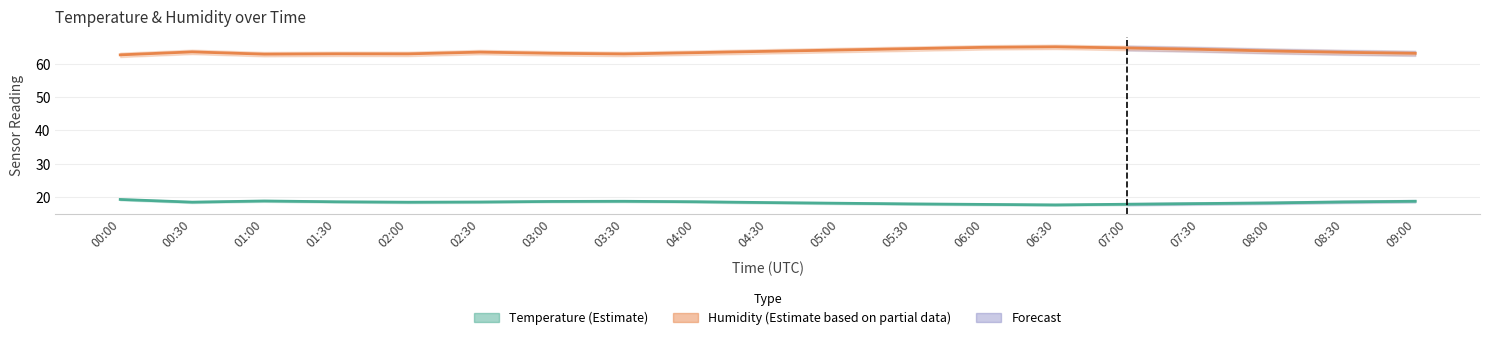

True or false: Temperature (Estimate) has a value of 18.5 at 01:30.

True